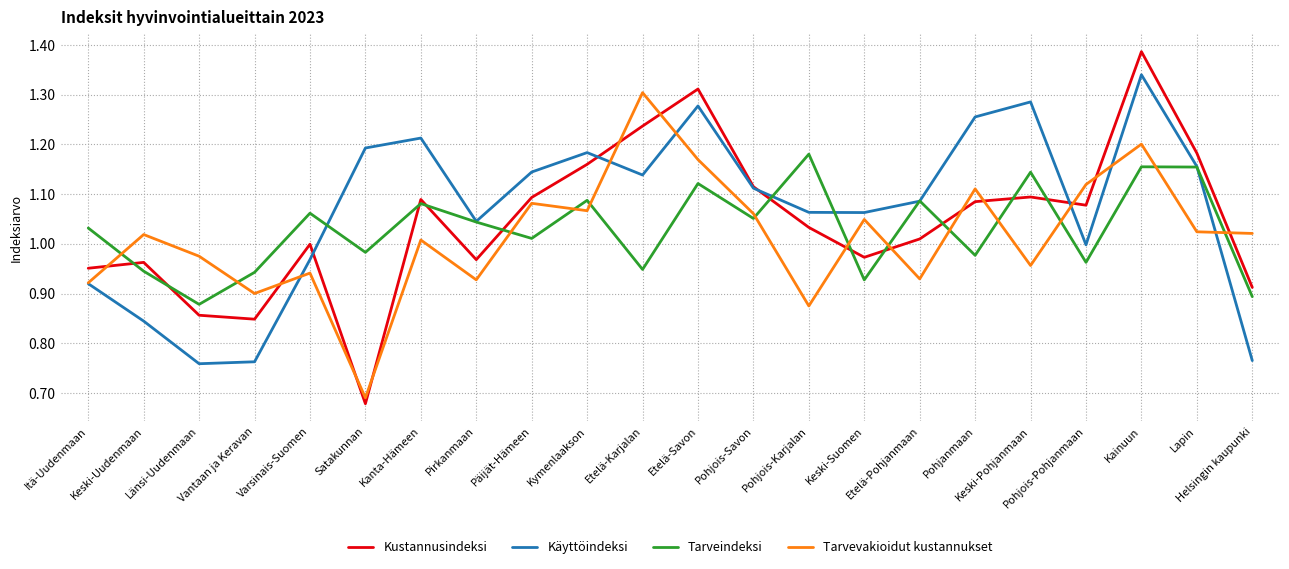

True or false: Kustannusindeksi and Tarvevakioidut kustannukset intersect in this chart.

True